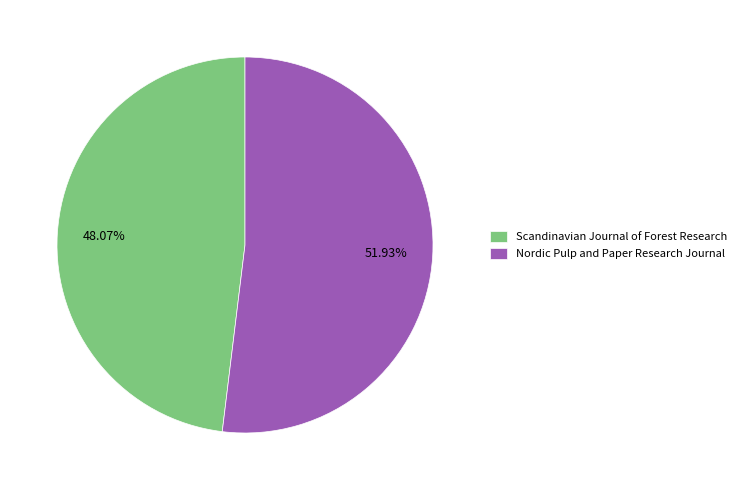

True or false: Scandinavian Journal of Forest Research accounts for 48% of the total.

True